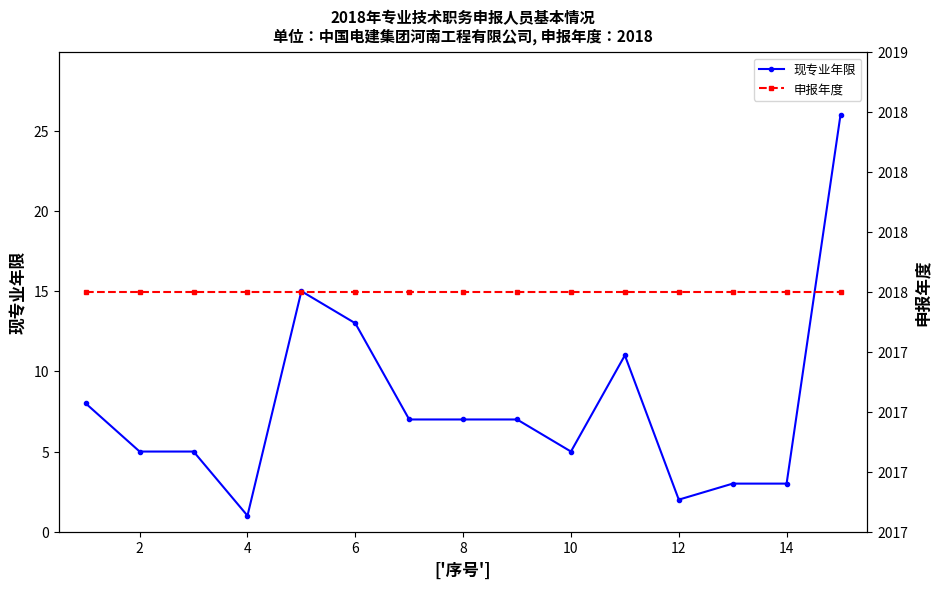

The 现专业年限 series shows 2 at 8. True or false?

False